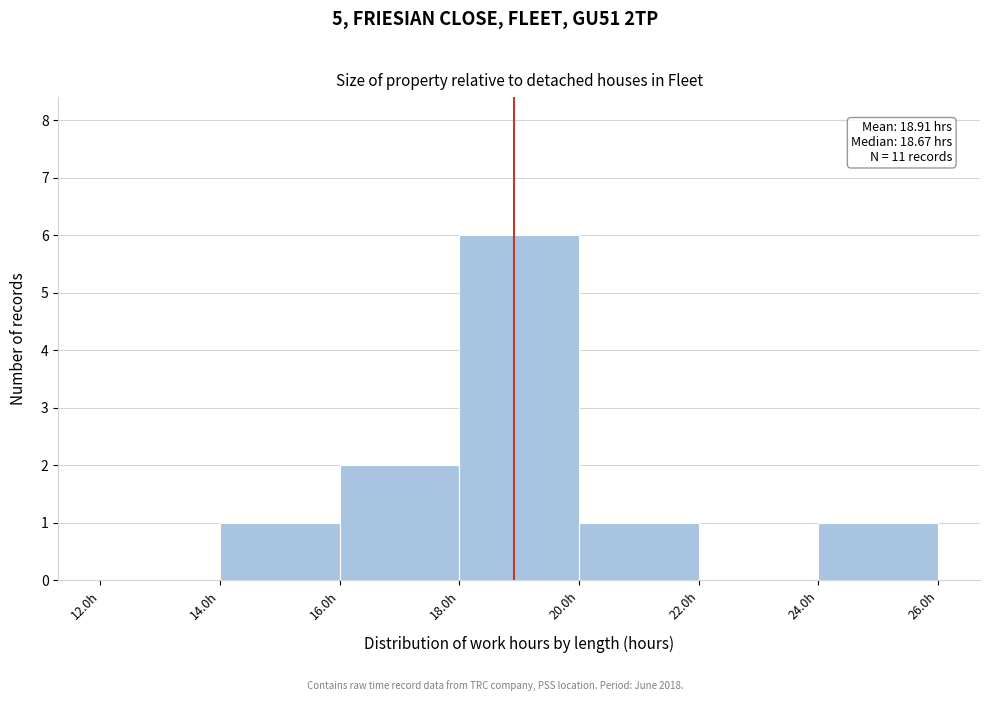

Which range on the x-axis has the tallest bar?

18 to 20